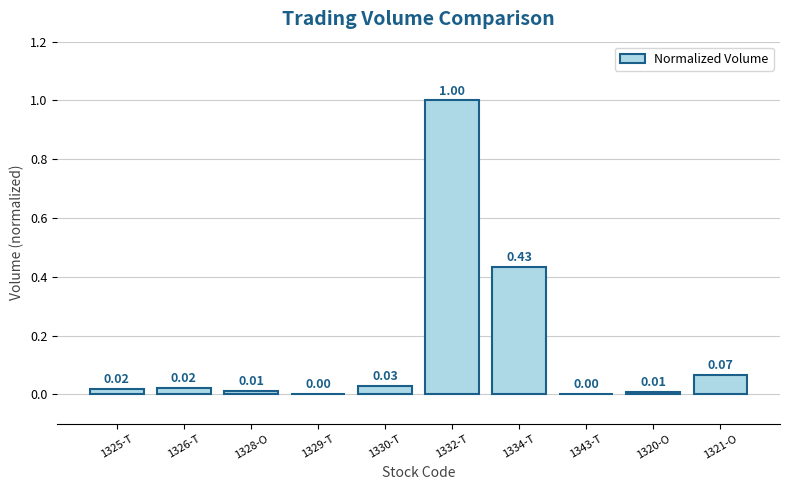

How many series are shown in this chart?

1